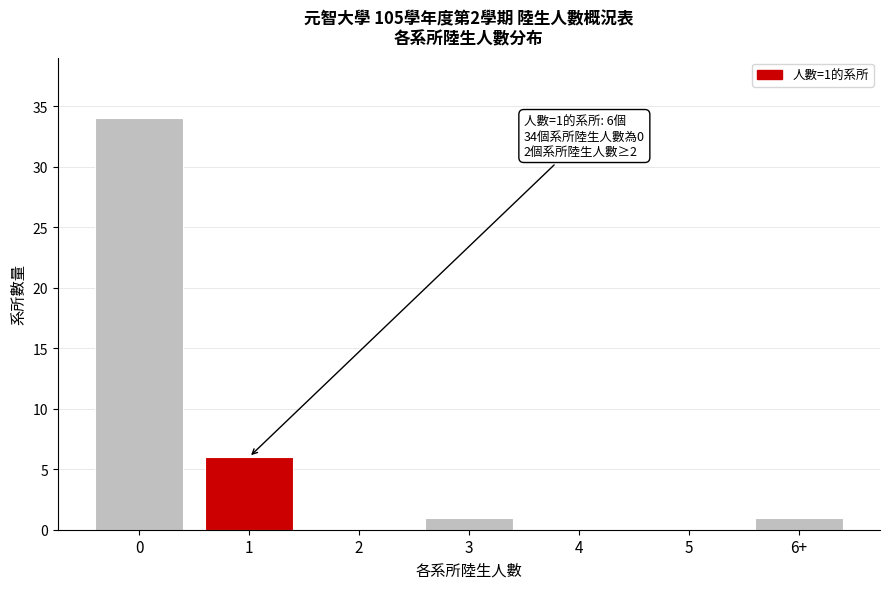

Reading left to right, extract all data points from this chart.

0=34	1=6	2=0	3=1	4=0	5=0	6+=1